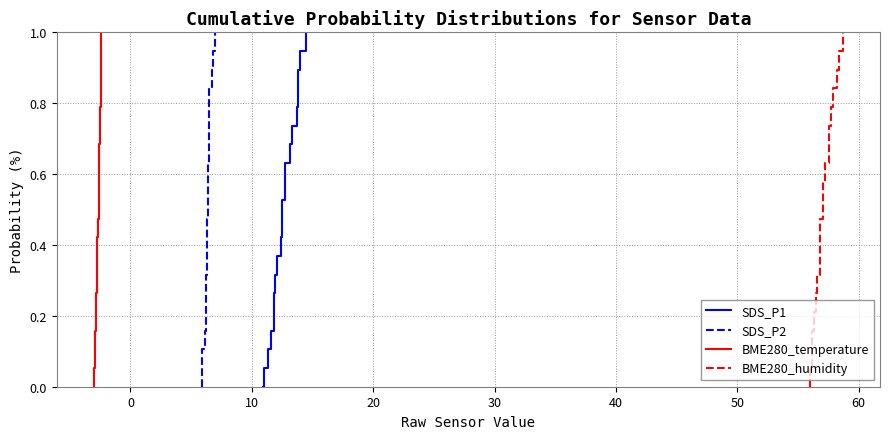

What is the highest value of the BME280_humidity series?

1.0